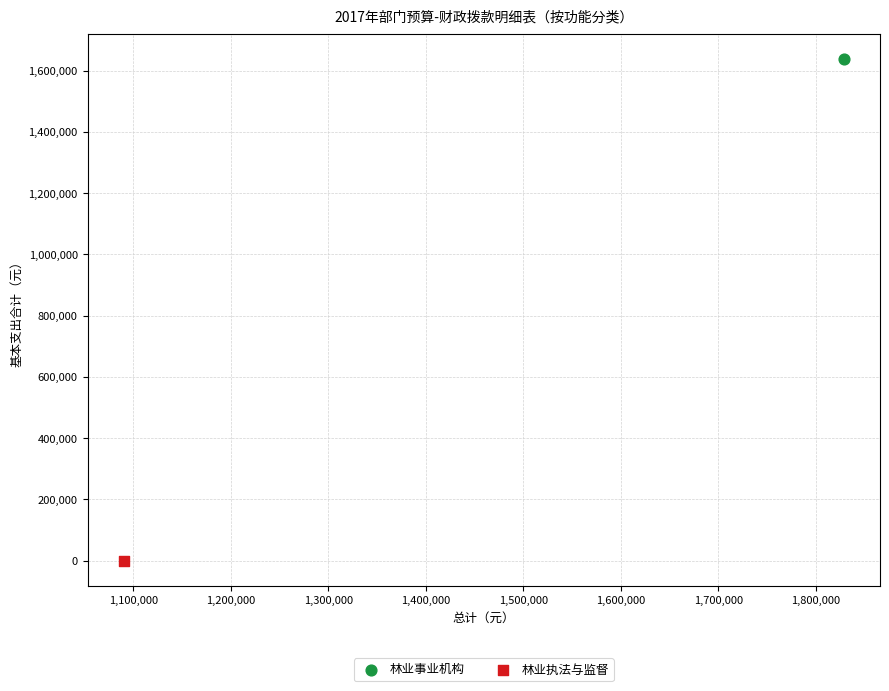

Which series reaches the minimum Y coordinate?

林业执法与监督